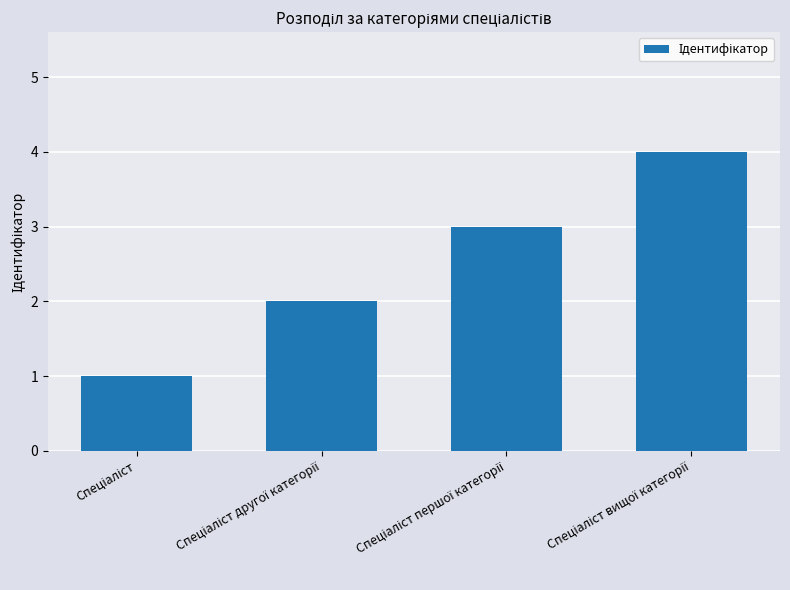

What is the maximum value shown in the chart?

4